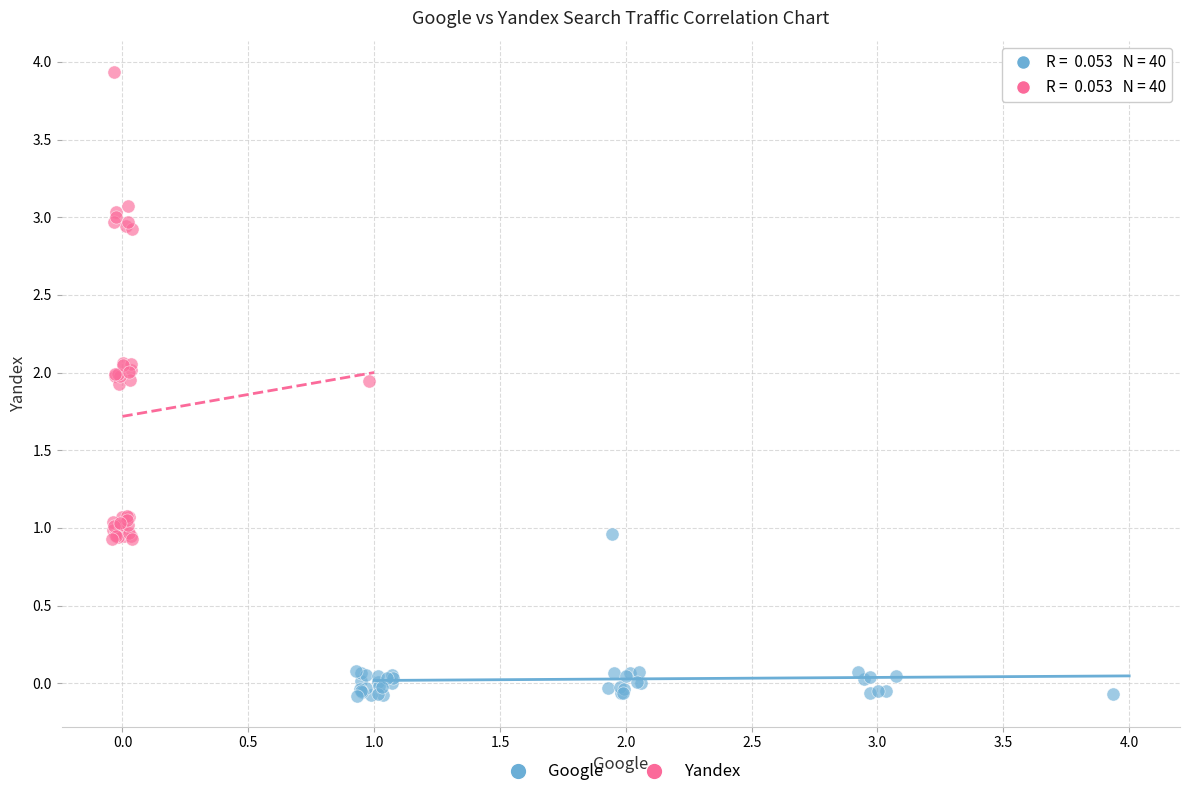

Which series reaches the maximum Y coordinate?

Yandex